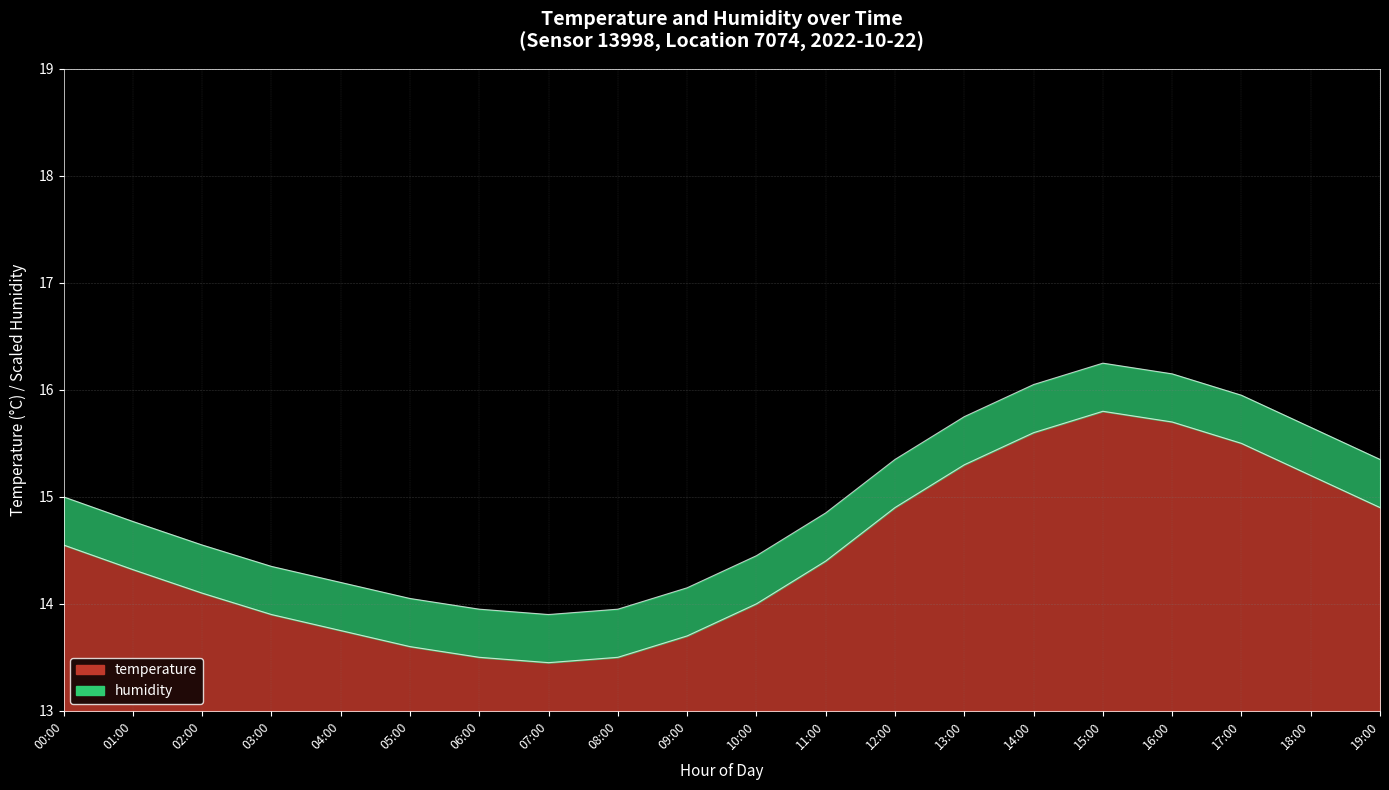

What is the difference between the values at 09:00 and 11:00?

0.7